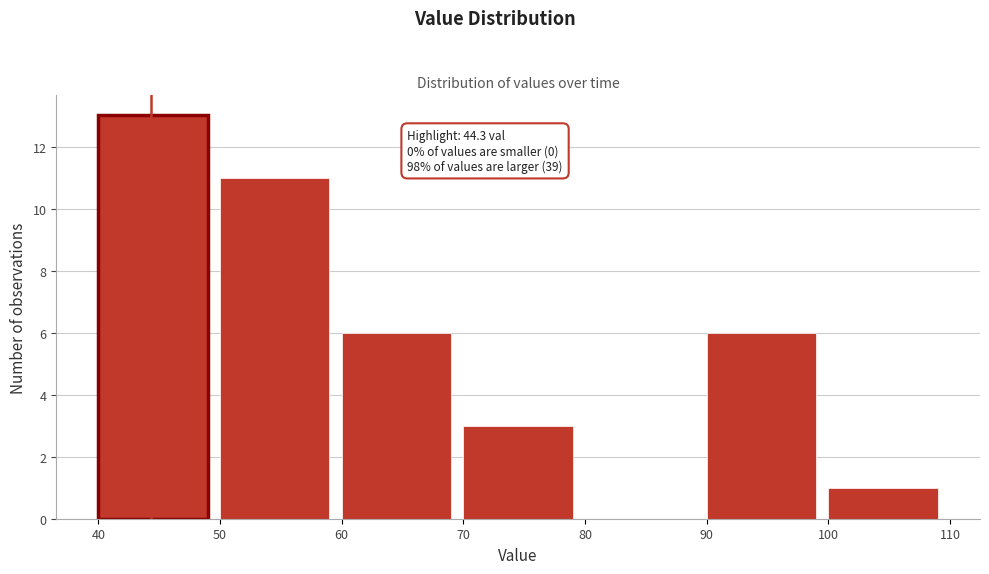

Over which range of the x-axis is the bar tallest?

40 to 50